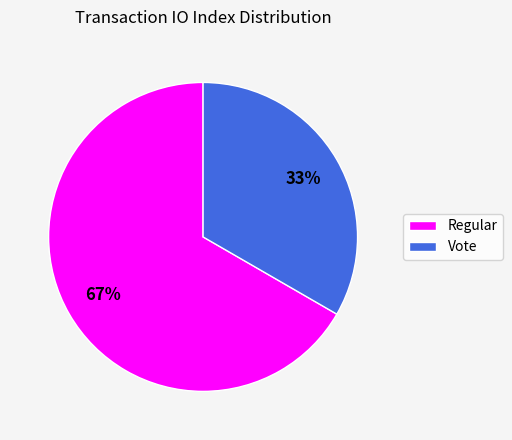

How many slices are in this pie chart?

2